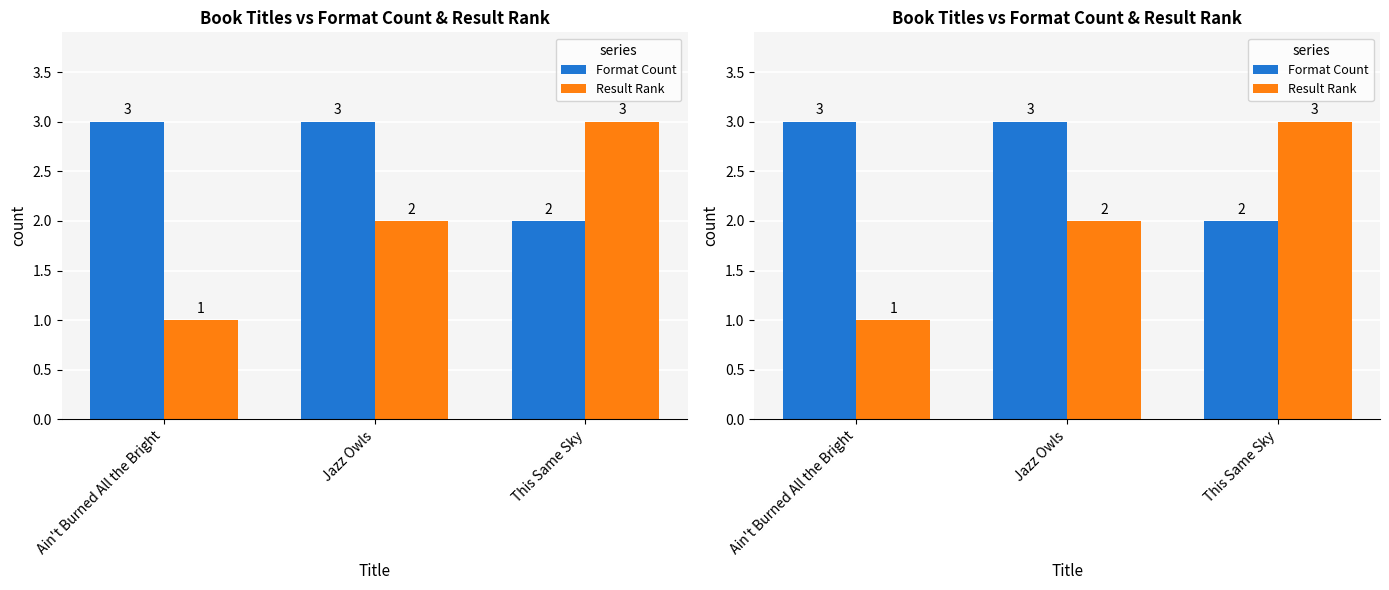

Rank the series by their maximum value, from highest to lowest.

Format Count, Result Rank